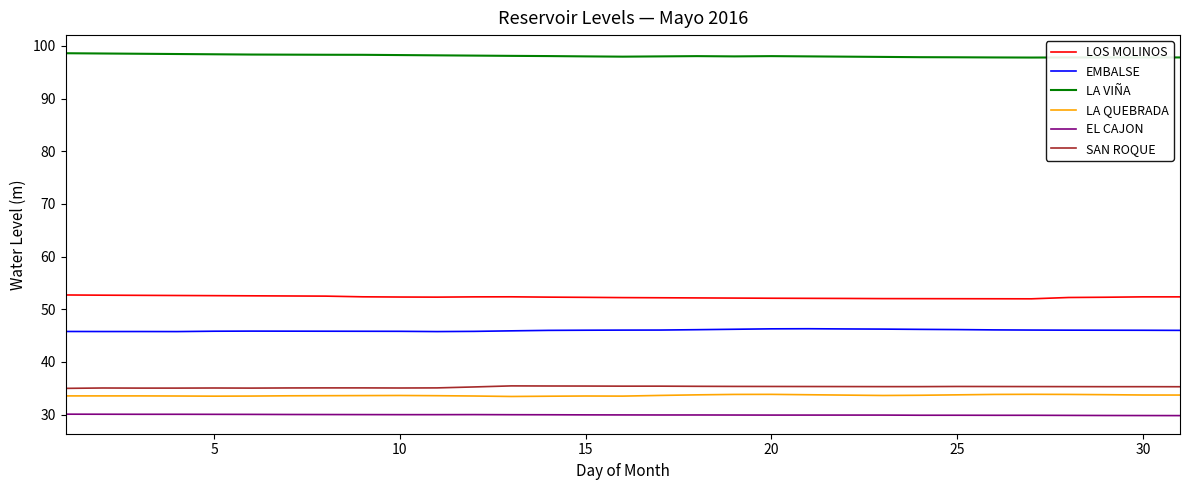

True or false: LA QUEBRADA and LA VIÑA cross at least once.

False